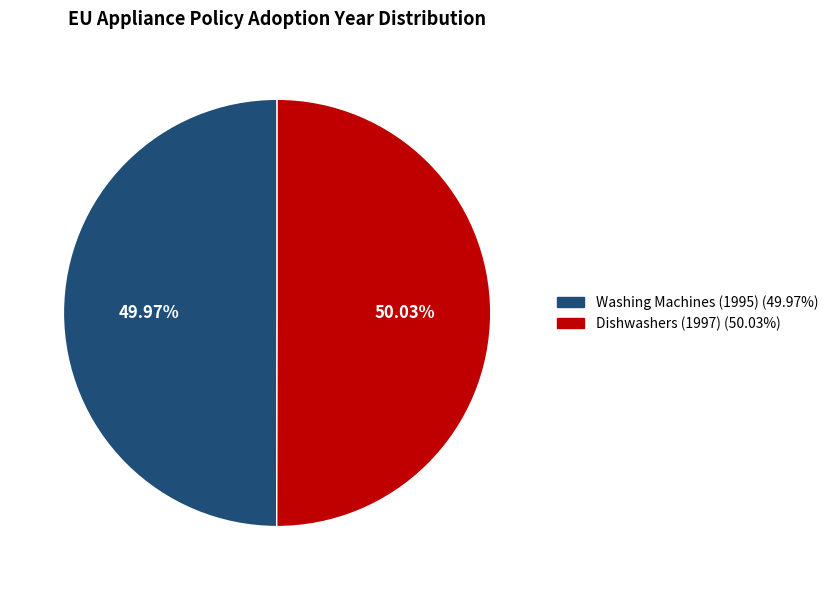

True or false: Washing Machines (1995) accounts for 50% of the total.

True